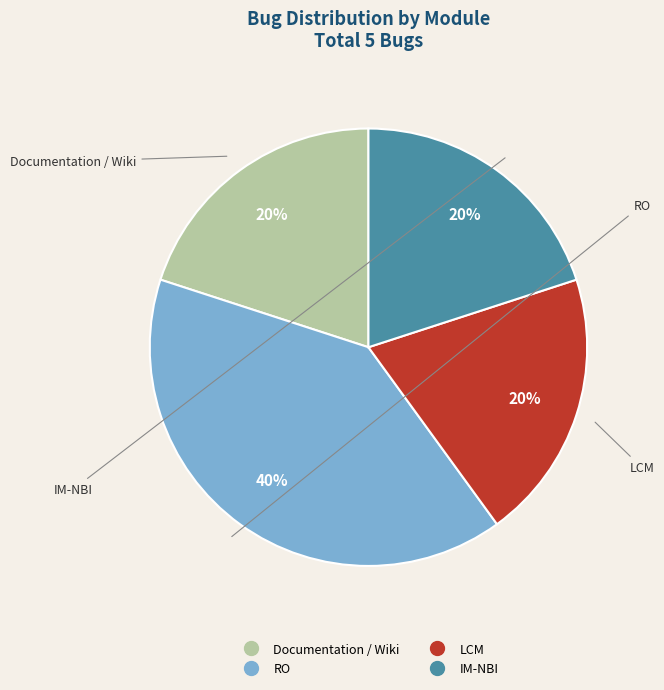

What is the ratio of the value at LCM to the value at IM-NBI?

1.0